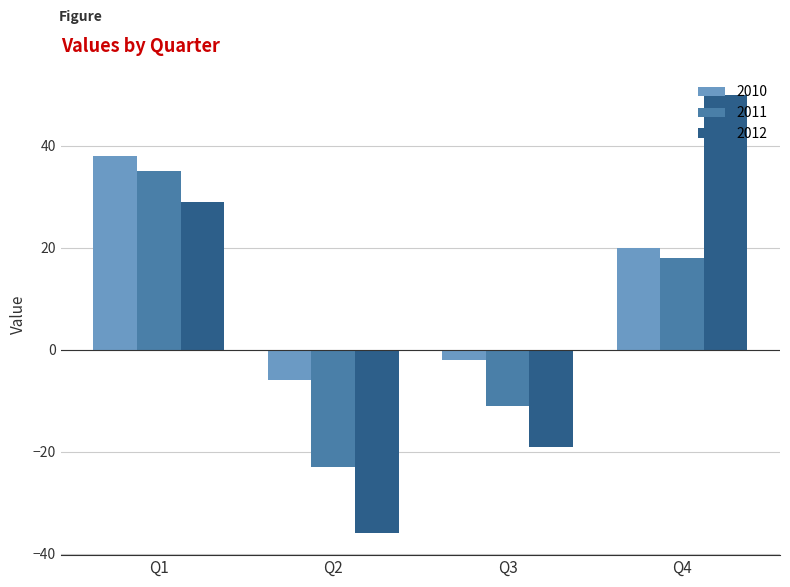

Reading left to right, list all the values displayed in this chart.

2010: 38	-6	-2	20
2011: 35	-23	-11	18
2012: 29	-36	-19	50